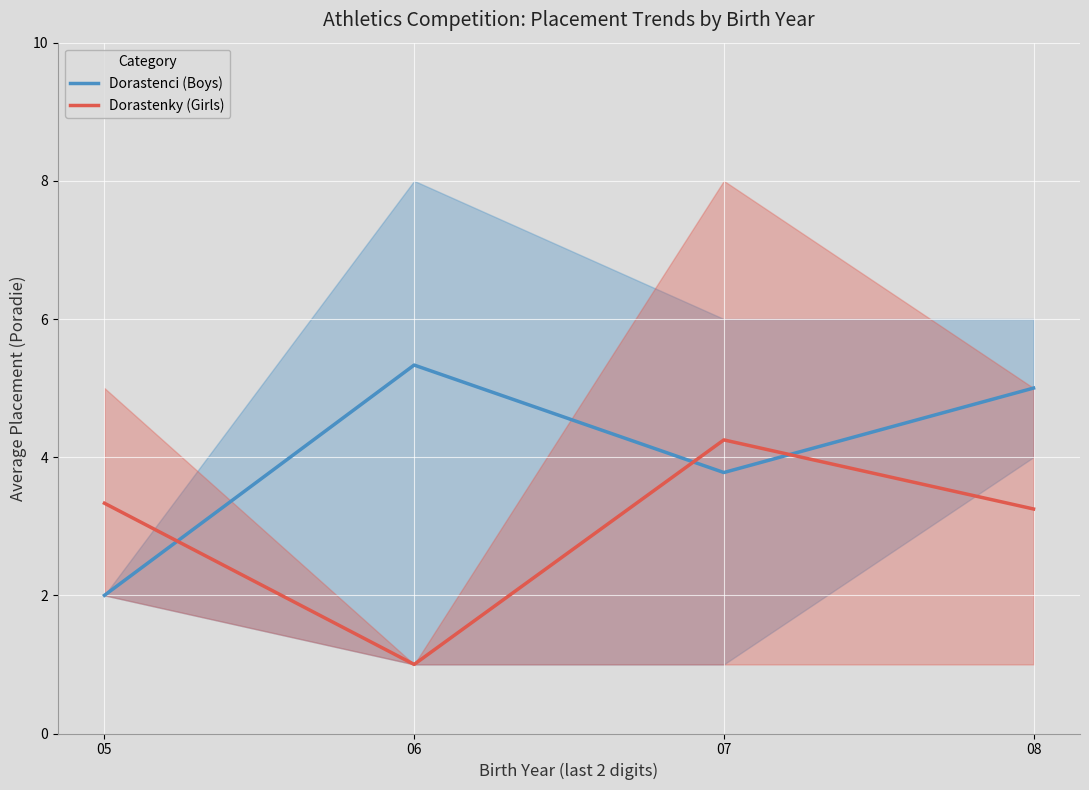

Rank the categories by Dorastenky (Girls) value from lowest to highest.

06, 08, 05, 07